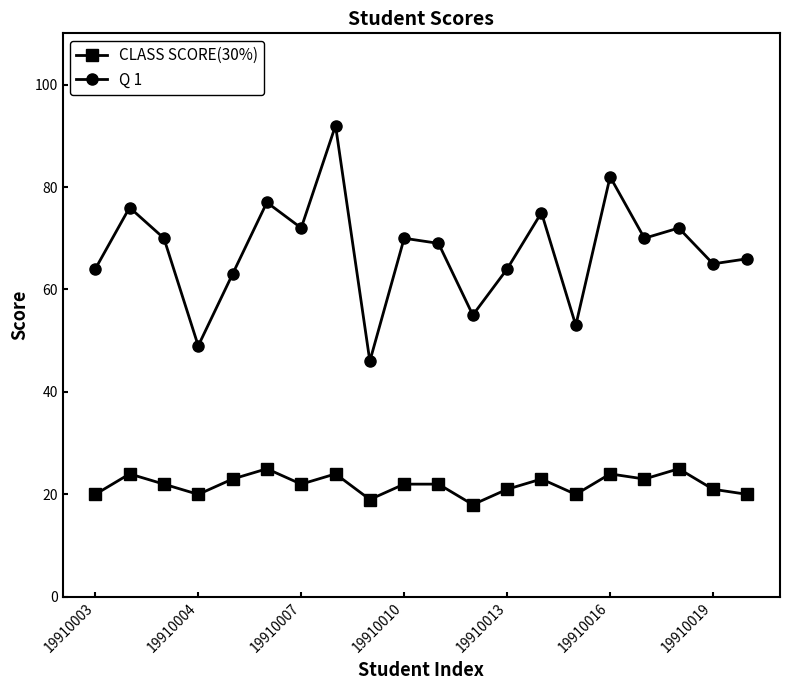

Does the chart have visible grid lines?

No